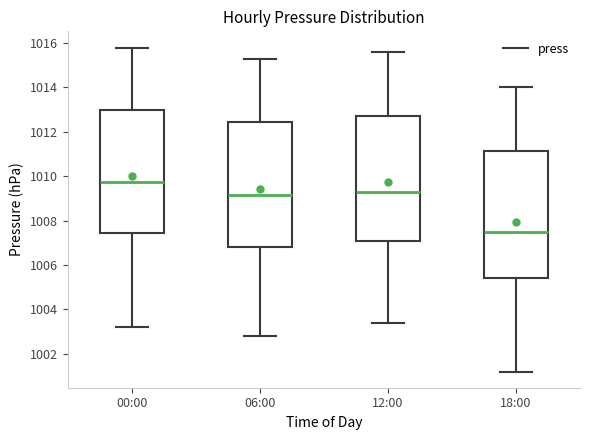

Where does the upper whisker of the box for 06:00 end on the y-axis? The values are not printed on the chart, so give them approximately, as read against the axis.

1015.4